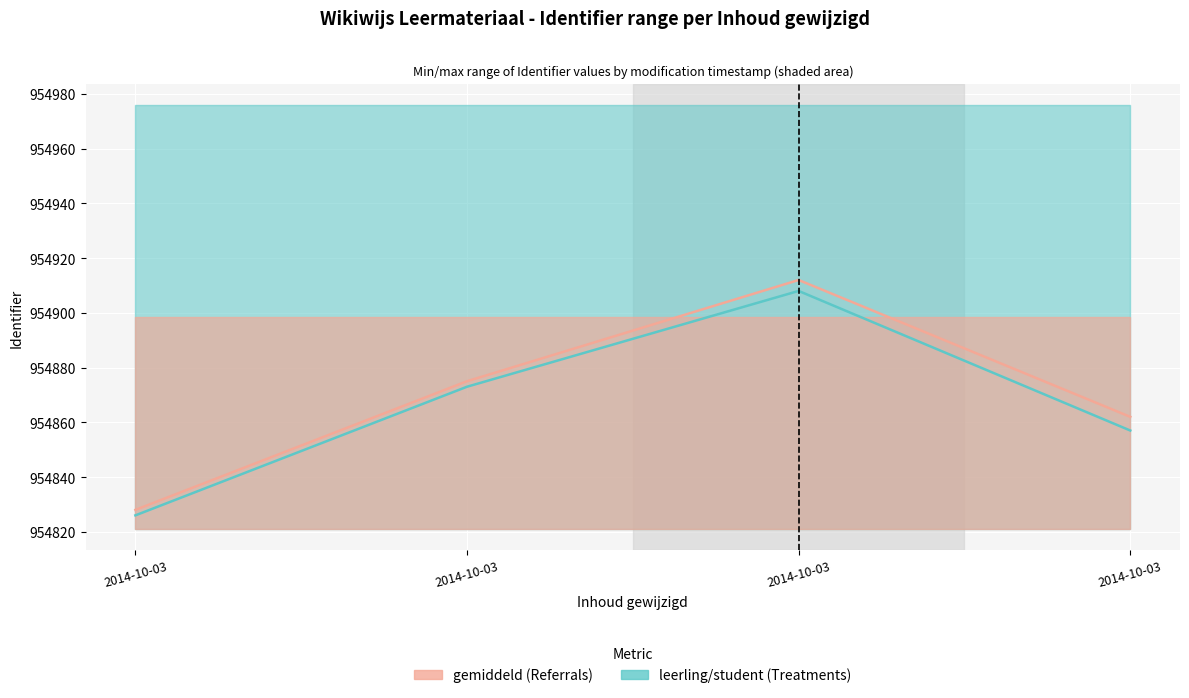

The gemiddeld (Referrals) series shows 954828 at 2014-10-03. True or false?

True